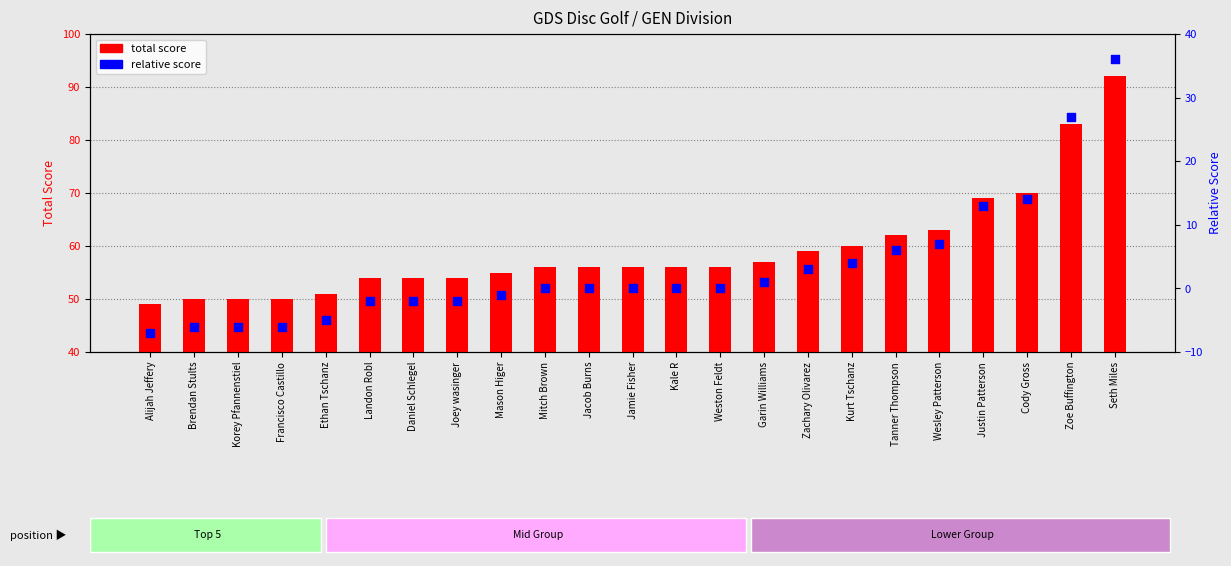

Which series reaches the maximum Y coordinate?

total score